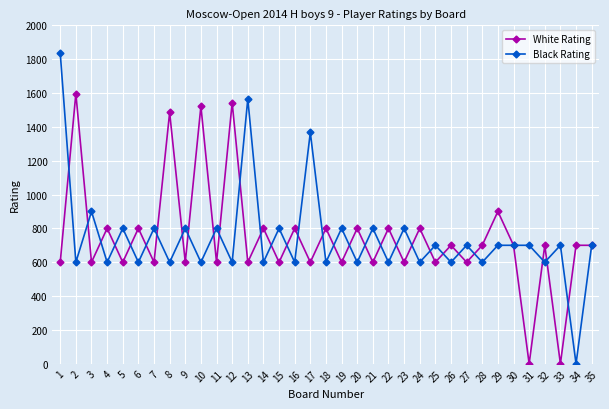

What is the average value of the Black Rating series?

742